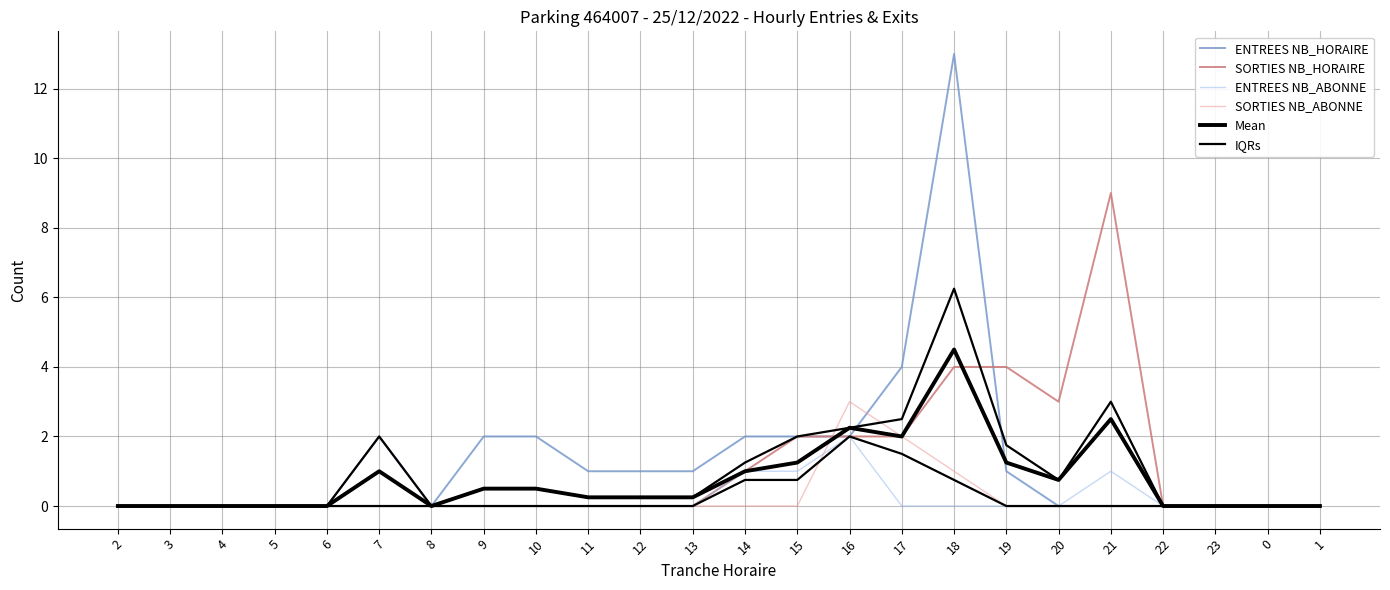

Which series has the widest spread of values?

ENTREES NB_HORAIRE